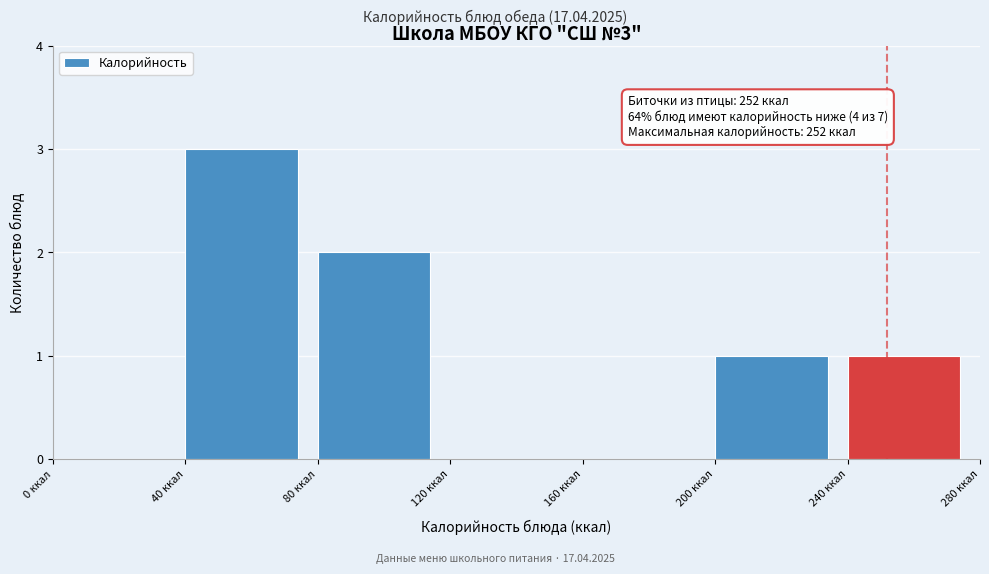

Over which range of the x-axis is the bar tallest?

40 to 80